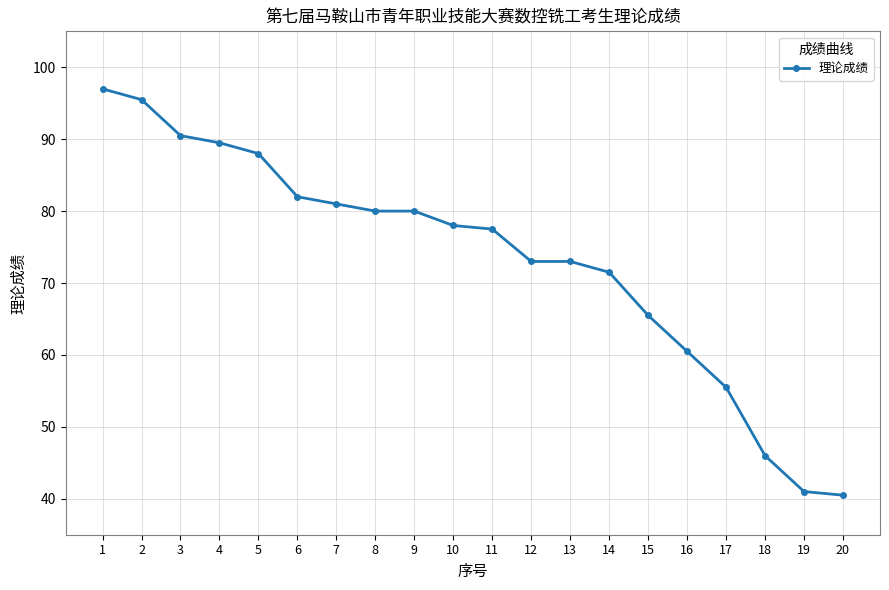

What is the difference between the second highest and second lowest values?

54.5